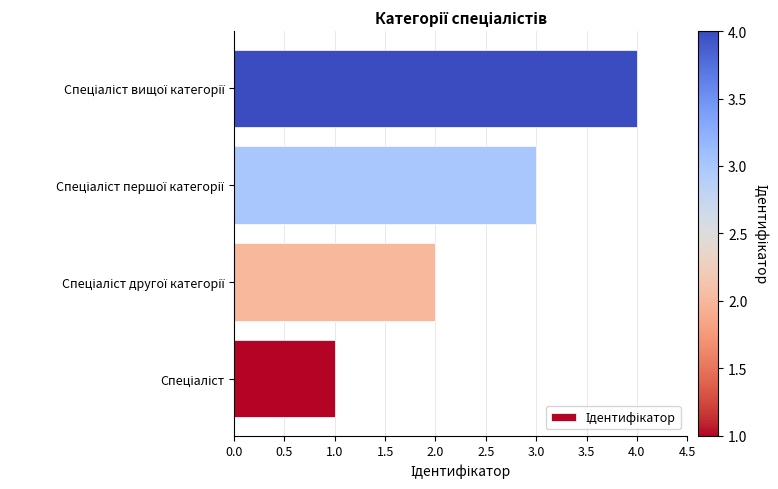

What is the sum of all values?

10